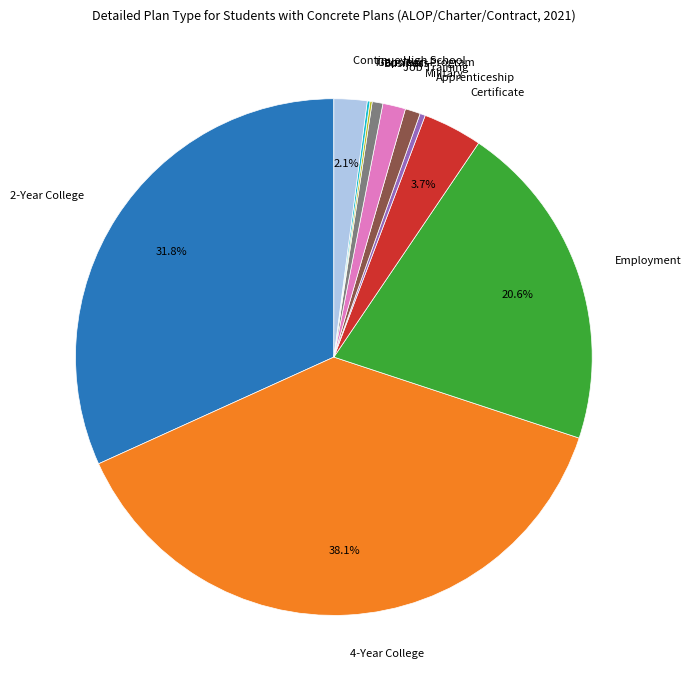

What is the largest slice in the pie chart?

4-Year College